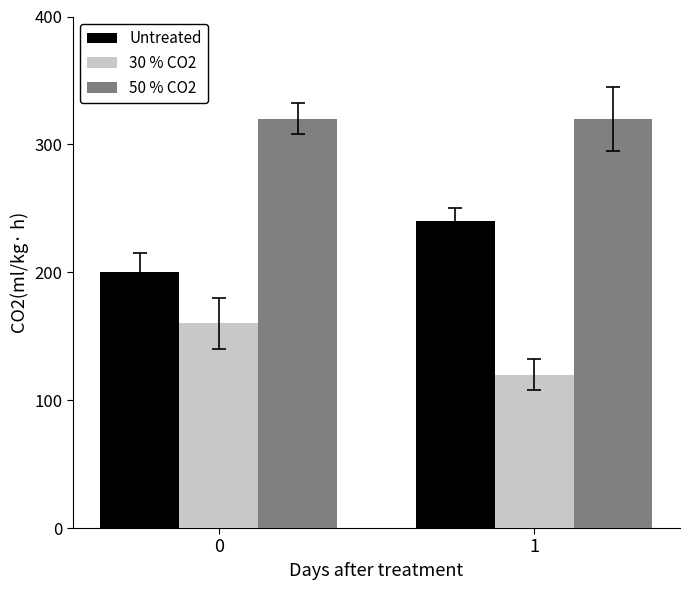

True or false: Untreated has a value of 200 at 0.

True